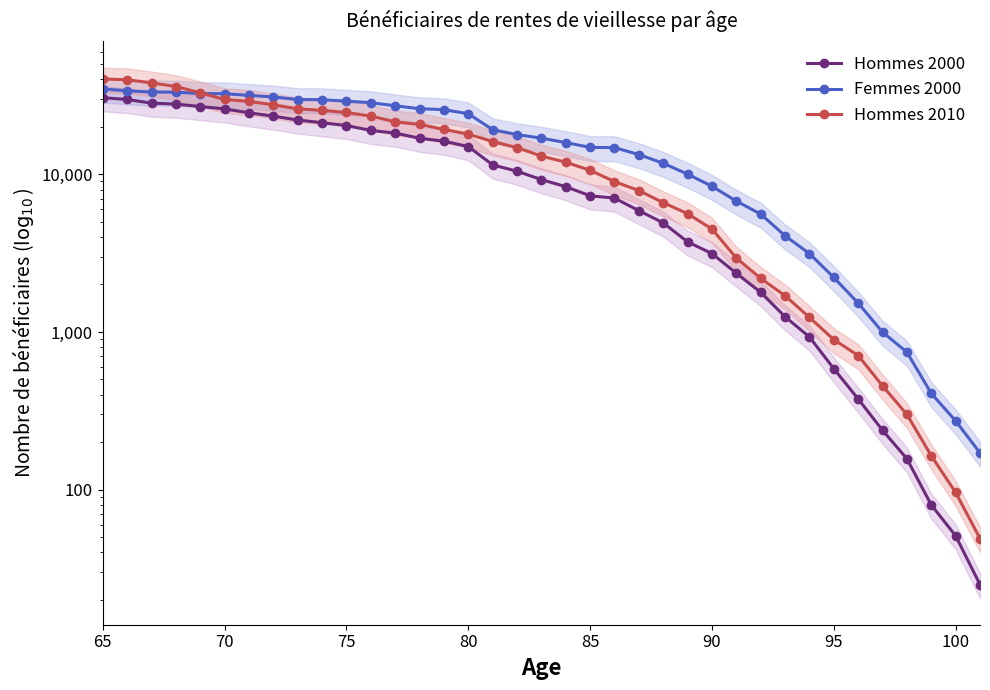

Reading left to right, what are all the values shown in this chart?

Hommes 2000: 30590	29803	28247	27865	26887	25959	24540	23361	22076	21231	20373	18955	18249	16915	16208	14980	11472	10455	9250	8342	7302	7059	5881	4916	3727	3143	2356	1784	1249	930	585	376	238	157	80	51	25
Femmes 2000: 34749	33806	33248	33192	32491	32433	31626	30924	29777	29706	29064	28456	27181	26047	25692	24203	19184	17847	16943	15886	14802	14757	13336	11742	10020	8393	6758	5591	4072	3141	2216	1524	998	744	408	273	171
Hommes 2010: 40207	39750	37993	36012	32860	29801	29000	27577	25994	25428	24658	23369	21509	20715	19266	17966	16132	14755	13037	11925	10600	8981	7881	6609	5622	4497	2941	2189	1696	1237	894	709	455	300	164	96	49